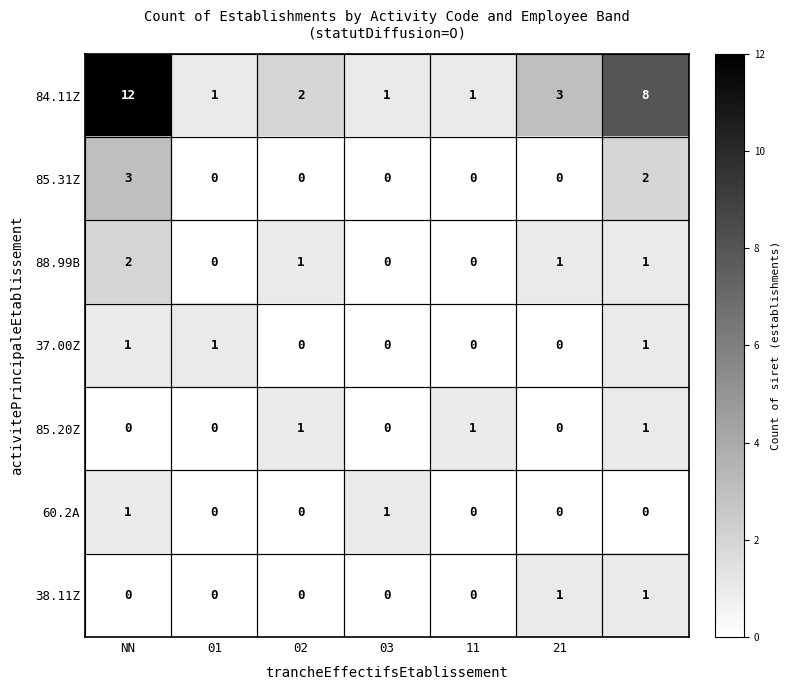

Which series has the largest range (max minus min)?

84.11Z